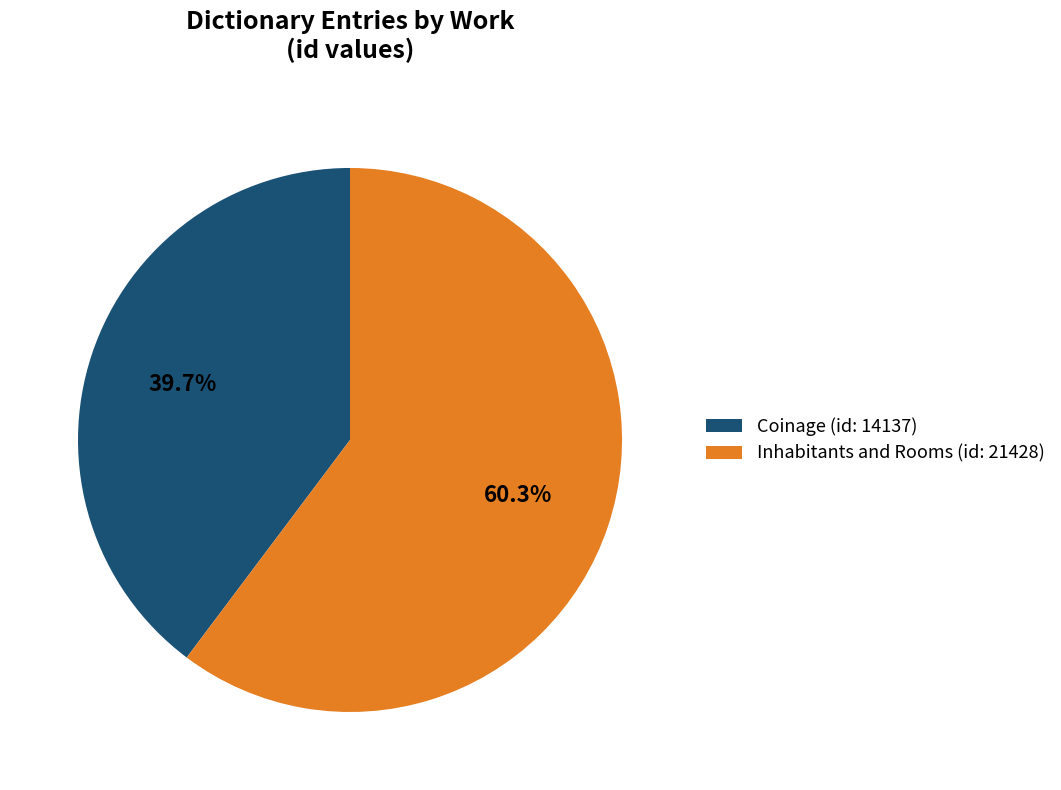

Count the number of slices in the pie.

2